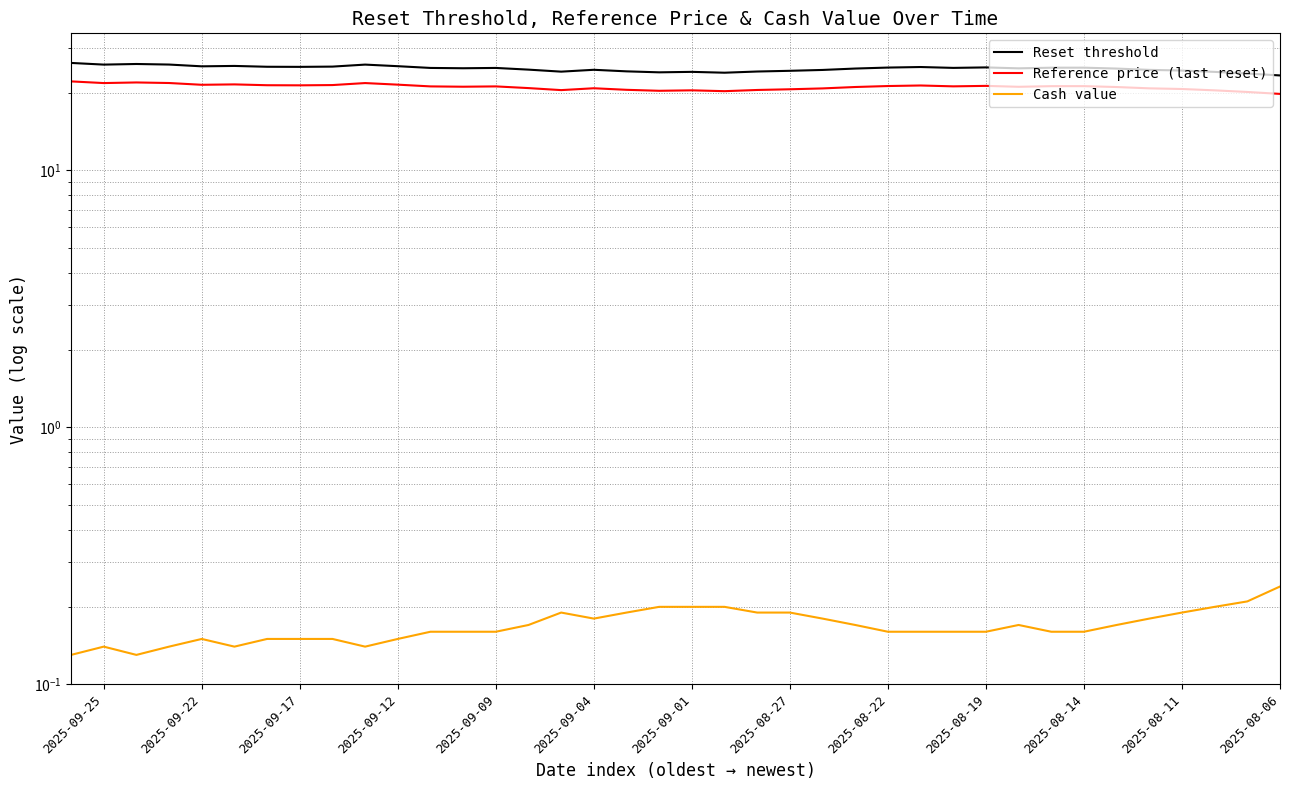

The Reference price (last reset) series shows 10.1 at 25. True or false?

False